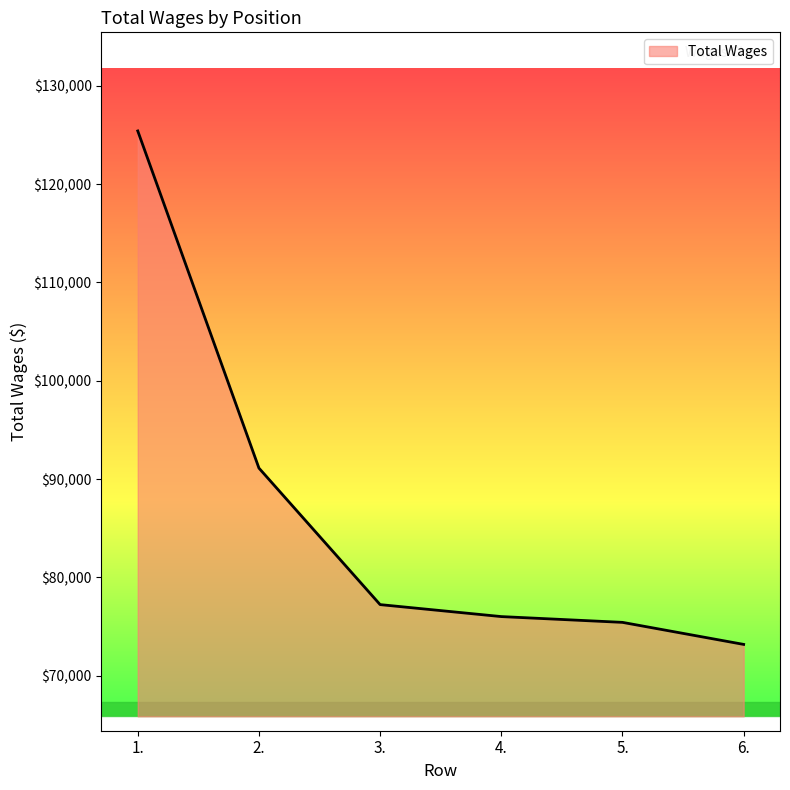

The chart shows a value of 77227 at 3.. True or false?

True